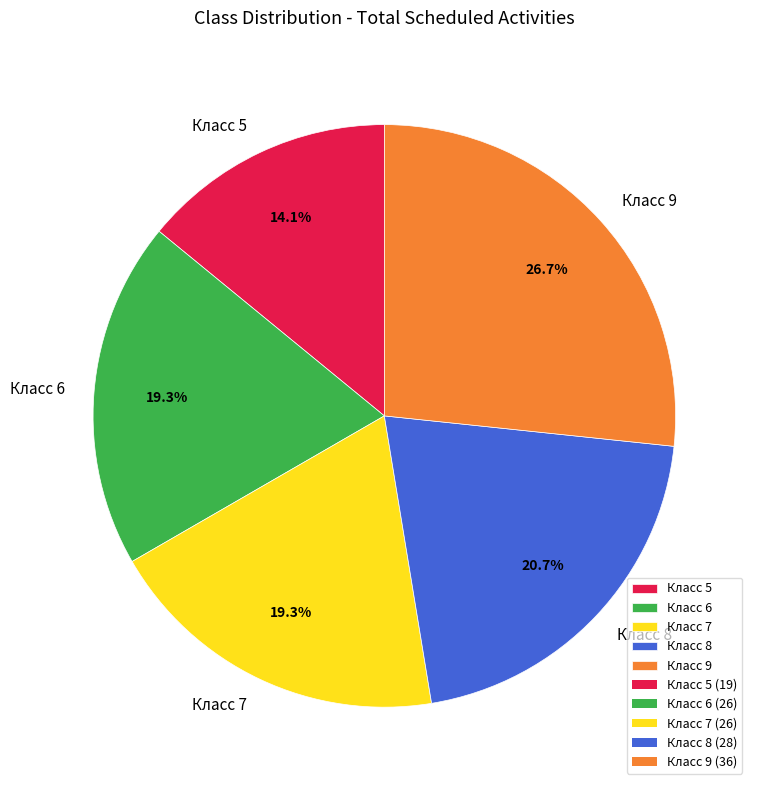

What is the smallest slice in the pie chart?

Класс 5